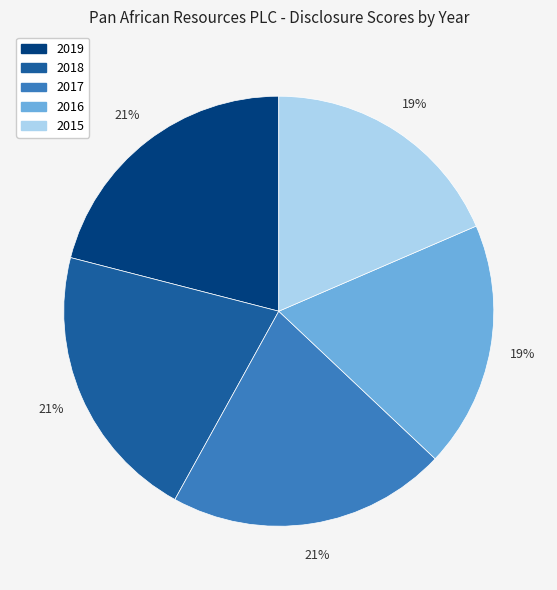

How many slices are in this pie chart?

5